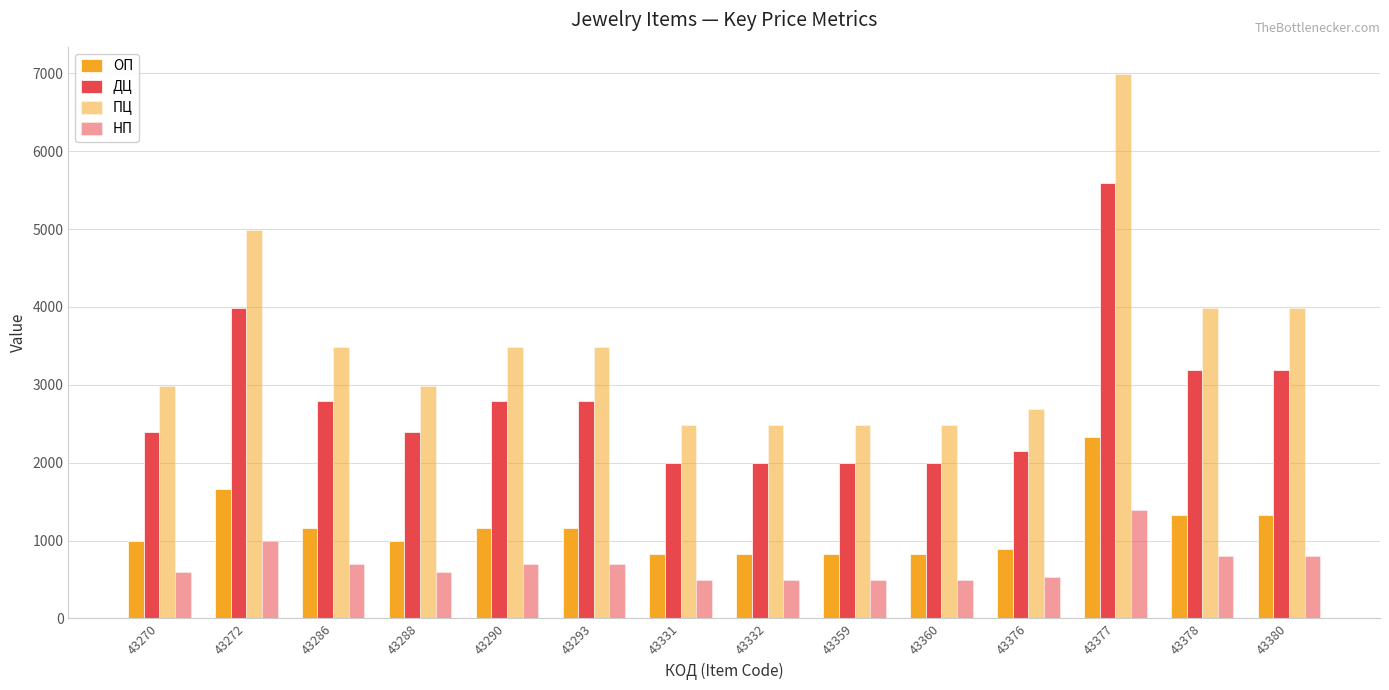

How many data points does each series have?

14